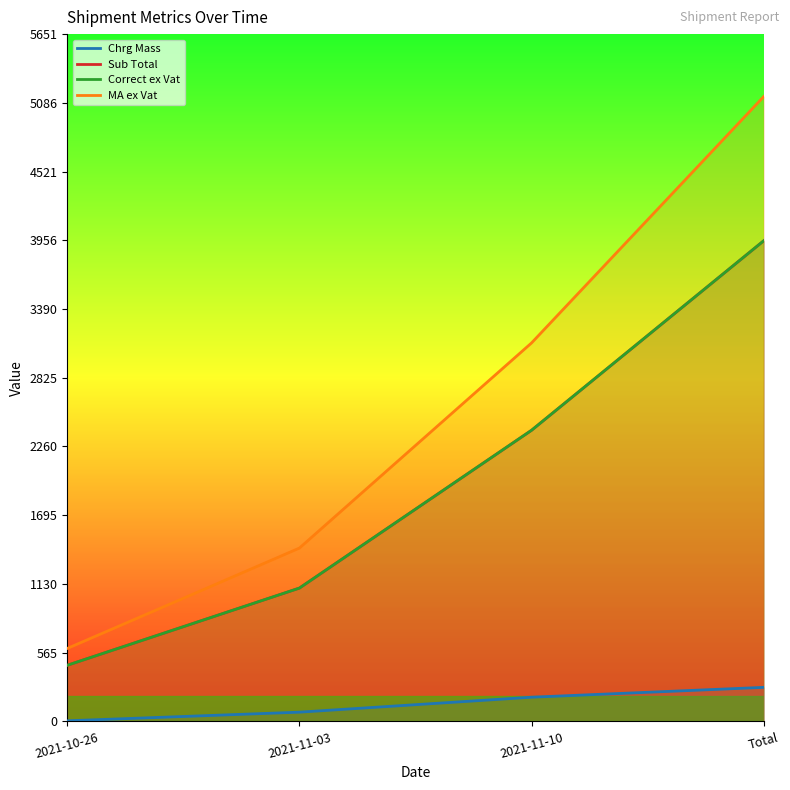

What is the difference between the maximum and second lowest values in the Correct ex Vat series?

2855.7